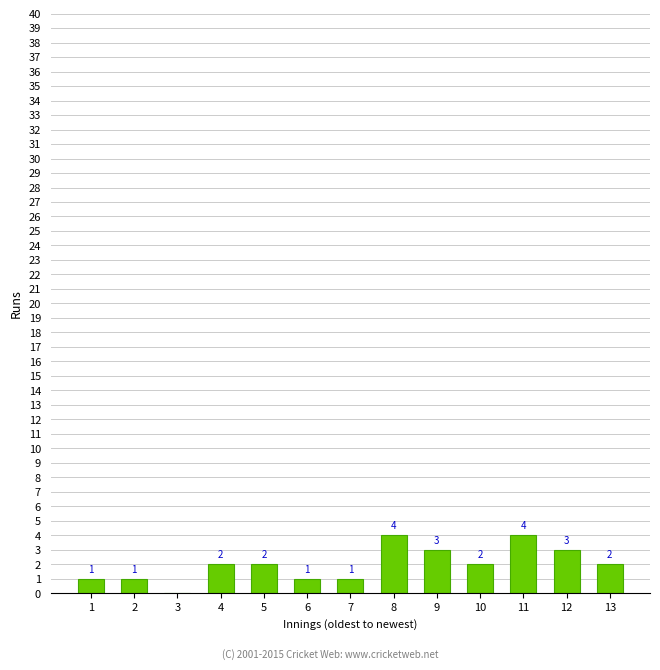

Reading right to left, transcribe all the data shown in this chart.

13=2	12=3	11=4	10=2	9=3	8=4	7=1	6=1	5=2	4=2	3=0	2=1	1=1